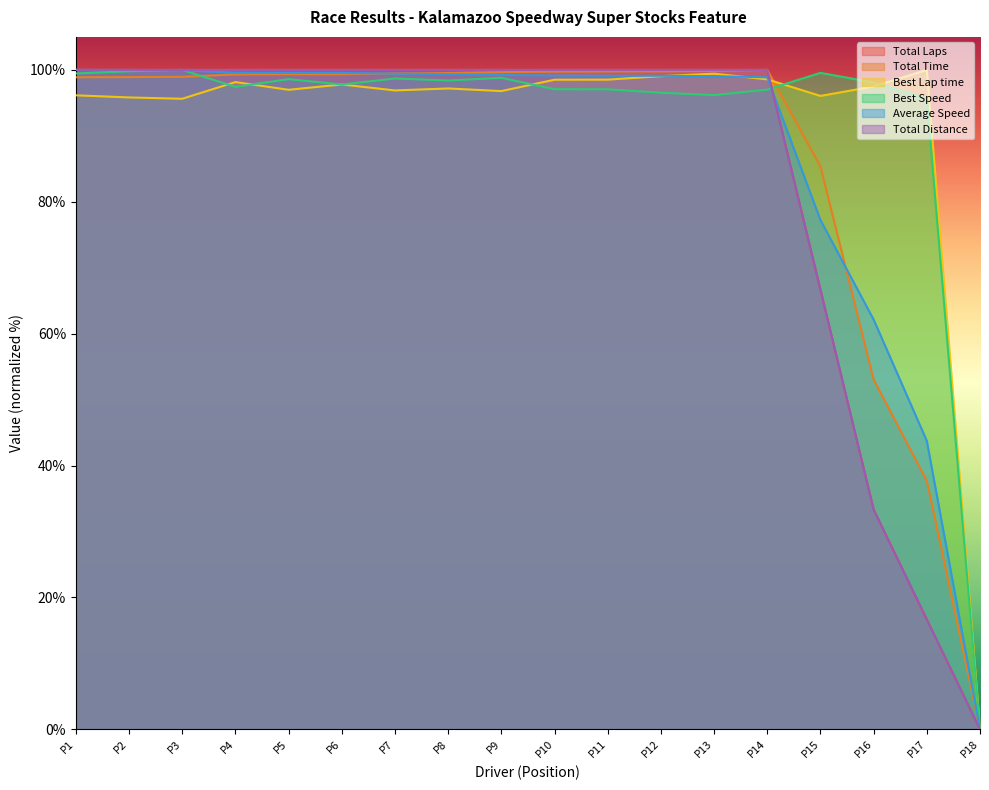

How many categories are shown in the chart?

18